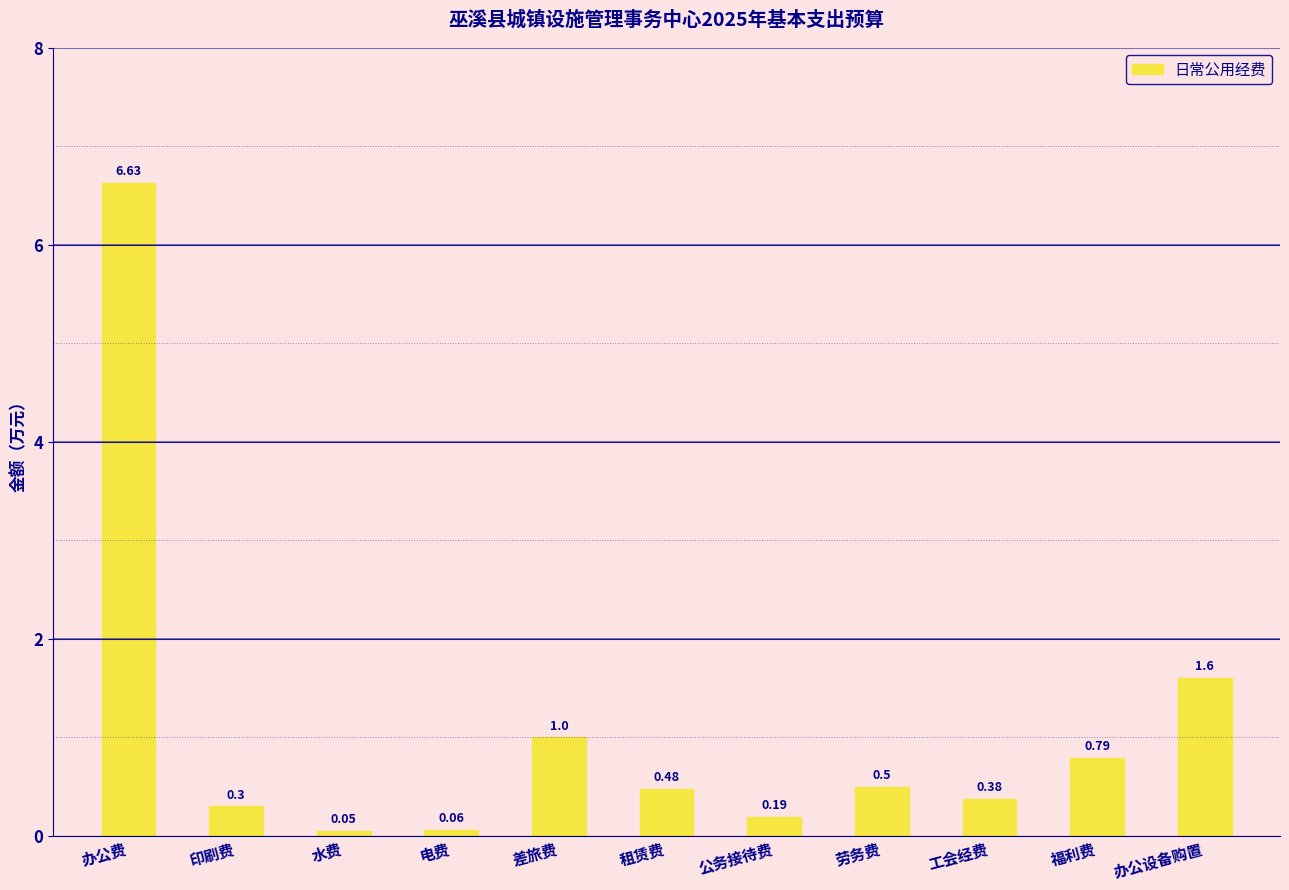

What is the approximate value at 印刷费?

0.3